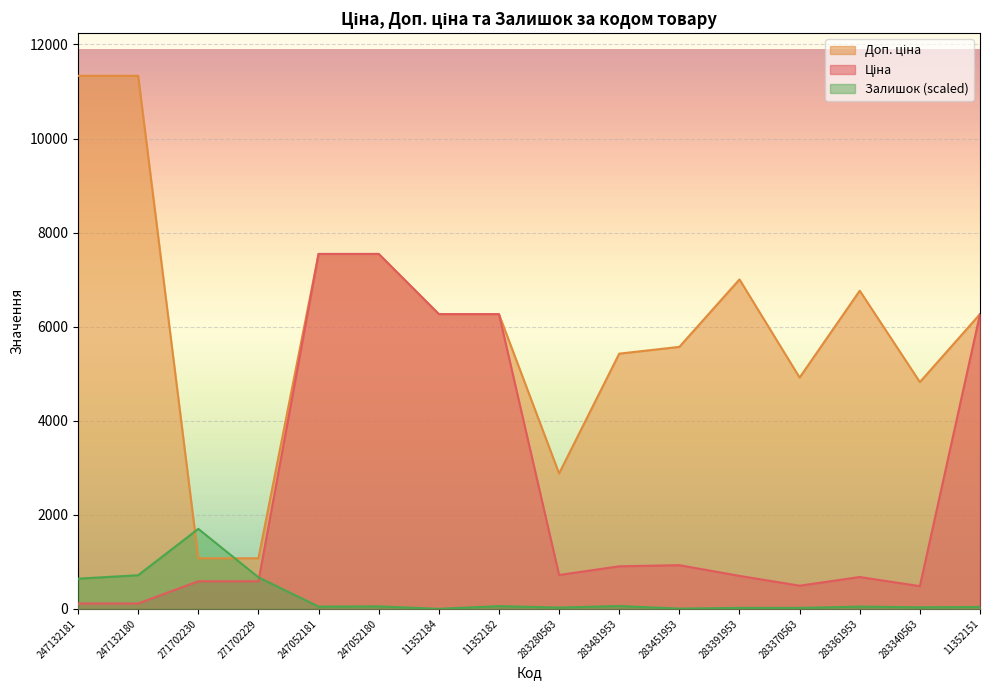

Which category has the lowest value in the Ціна series?

247132181